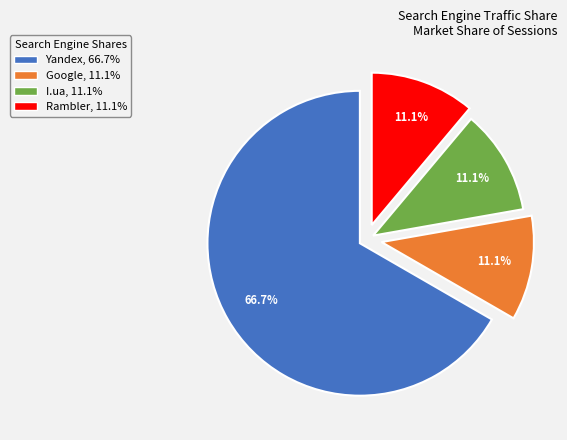

The Rambler slice represents 1% of the pie. True or false?

False